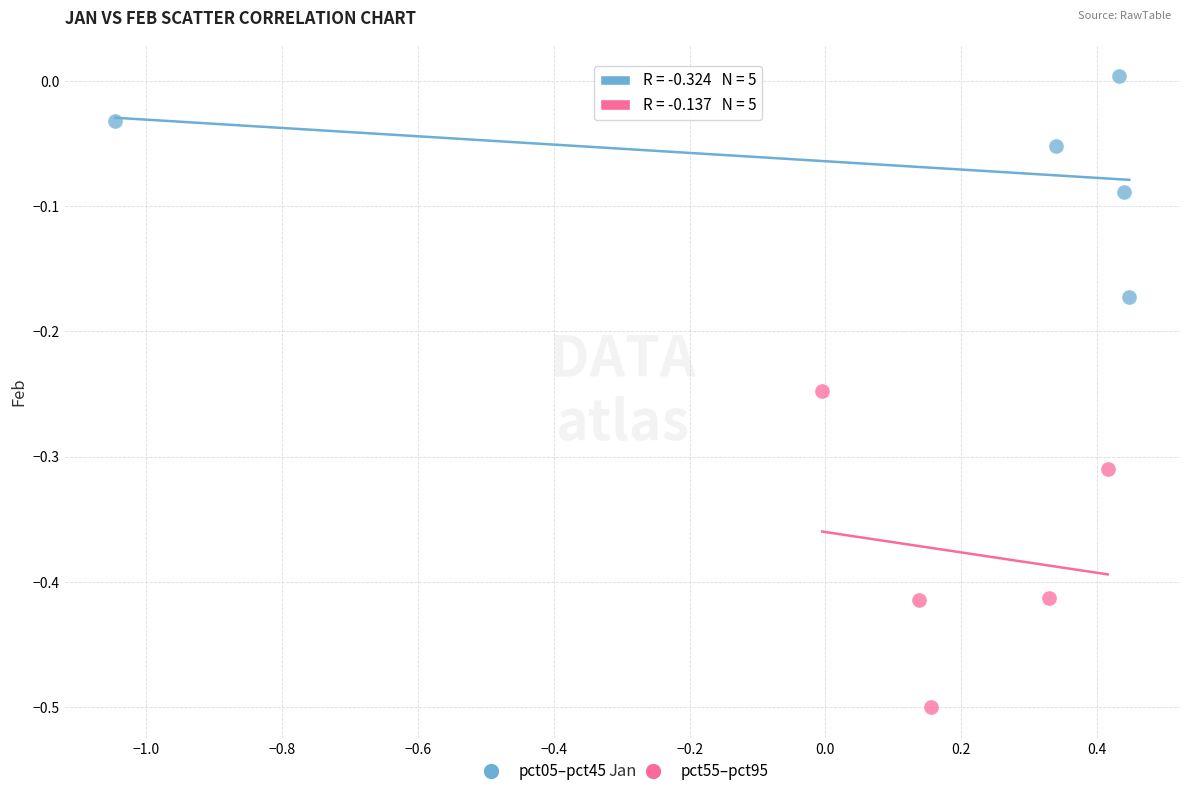

Which series reaches the maximum Y coordinate?

pct05–pct45